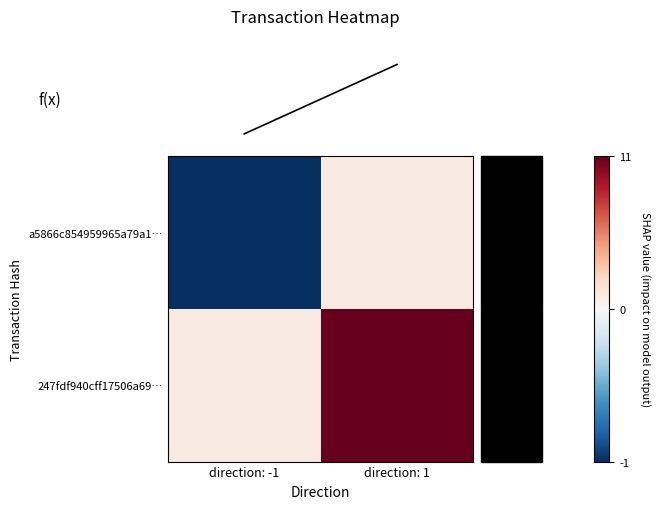

What is the greatest value displayed?

11